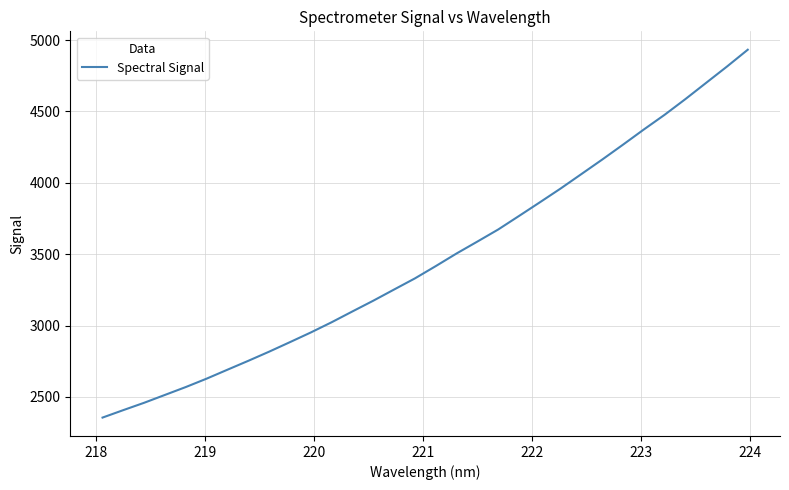

What is the minimum value shown in the chart?

2355.8